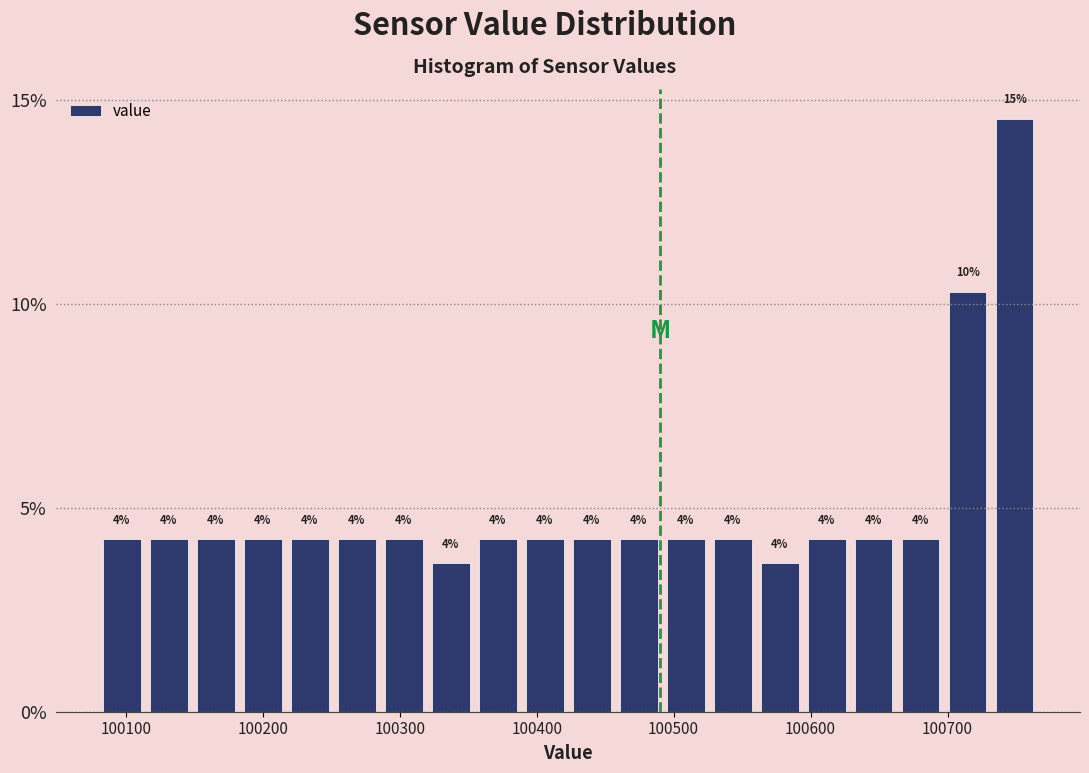

Around what value on the x-axis is the tallest bar? Give the approximate position of its centre, as read against the axis.

100750